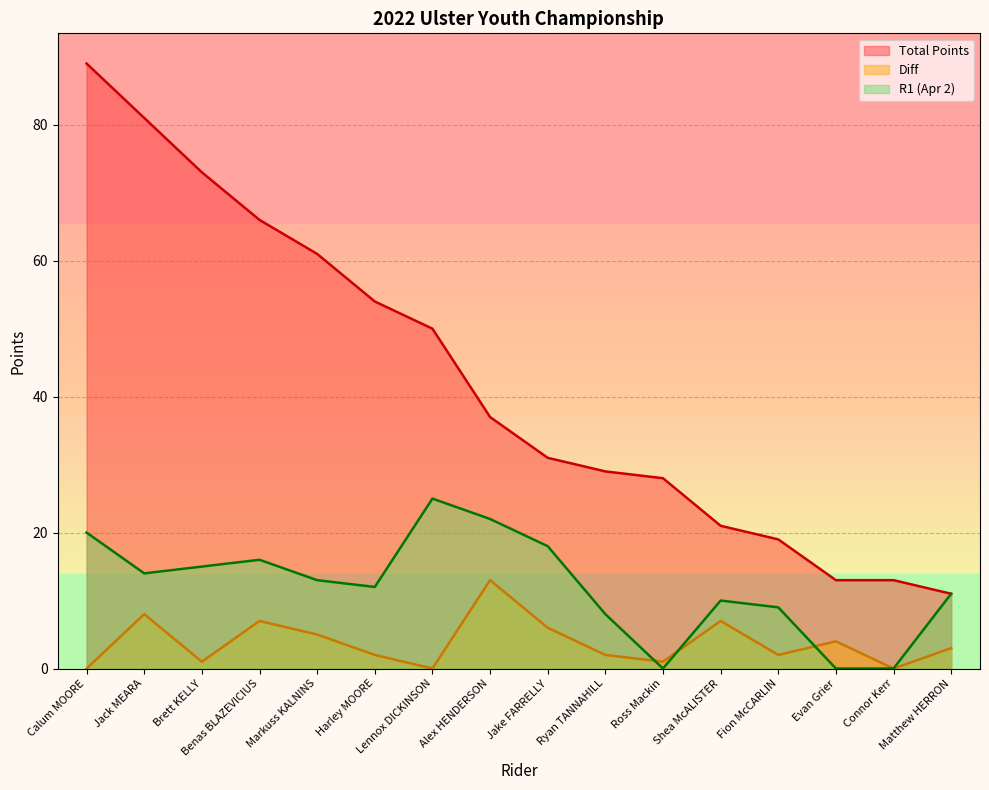

True or false: Diff has a value of 1 at Brett KELLY.

True